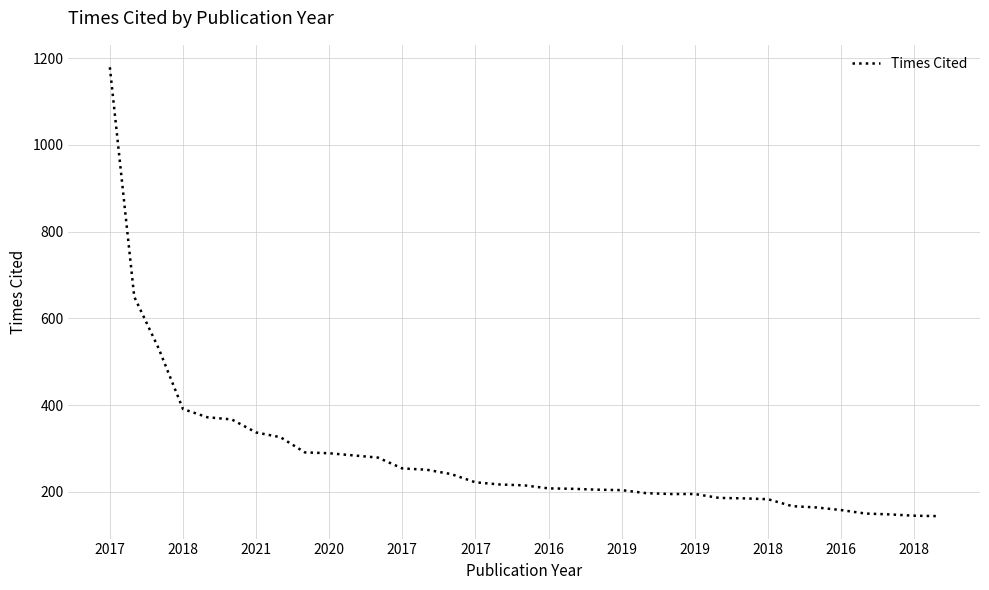

What is the maximum value shown in the chart?

1179